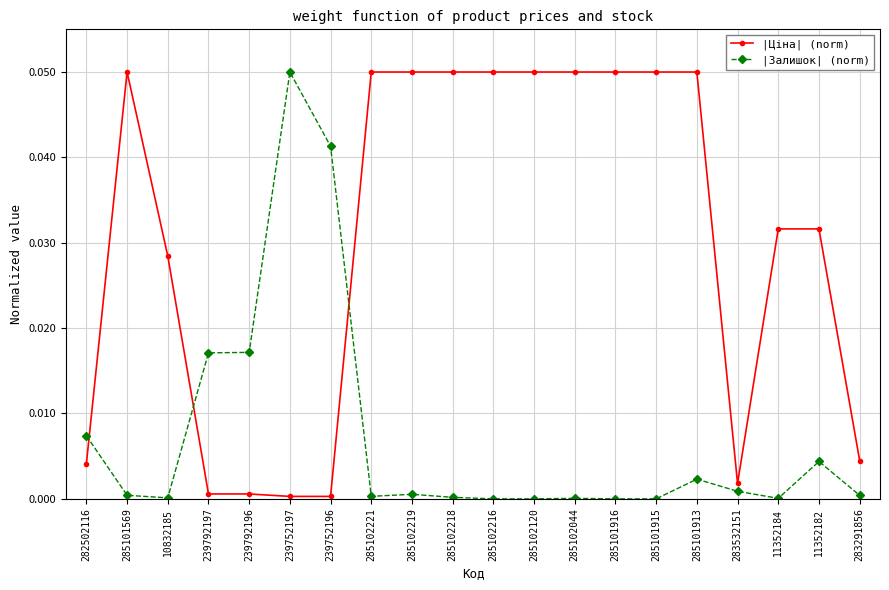

How many intersections are there between |Залишок| (norm) and |Ціна| (norm)?

3